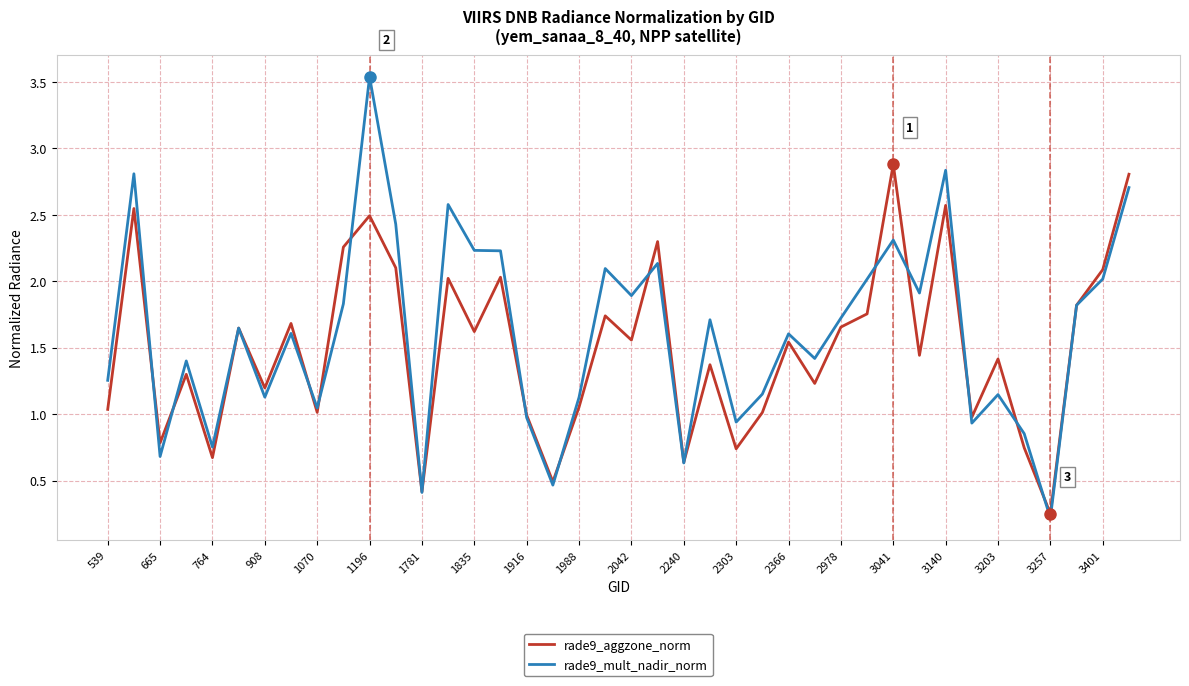

Which series has the widest spread of values?

rade9_mult_nadir_norm